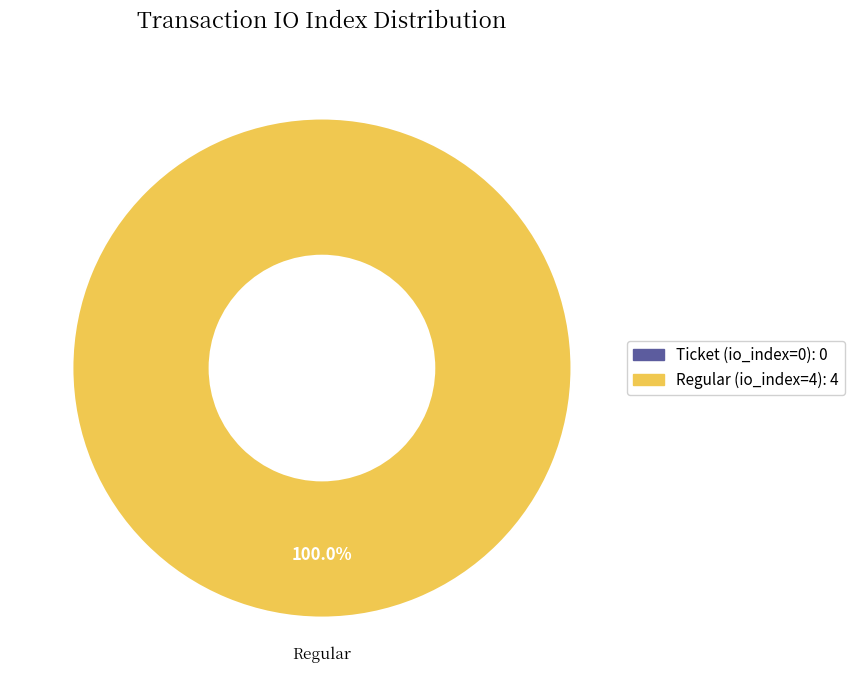

Rank the categories by value from highest to lowest.

Regular (io_index=4), Ticket (io_index=0)